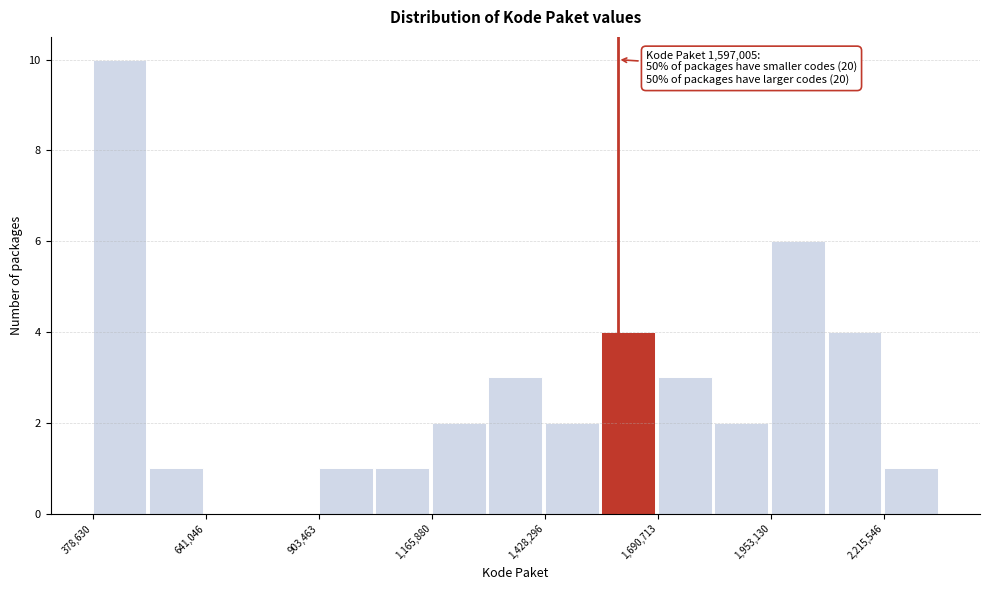

Read against the x-axis, roughly where is the centre of the tallest bar?

450000